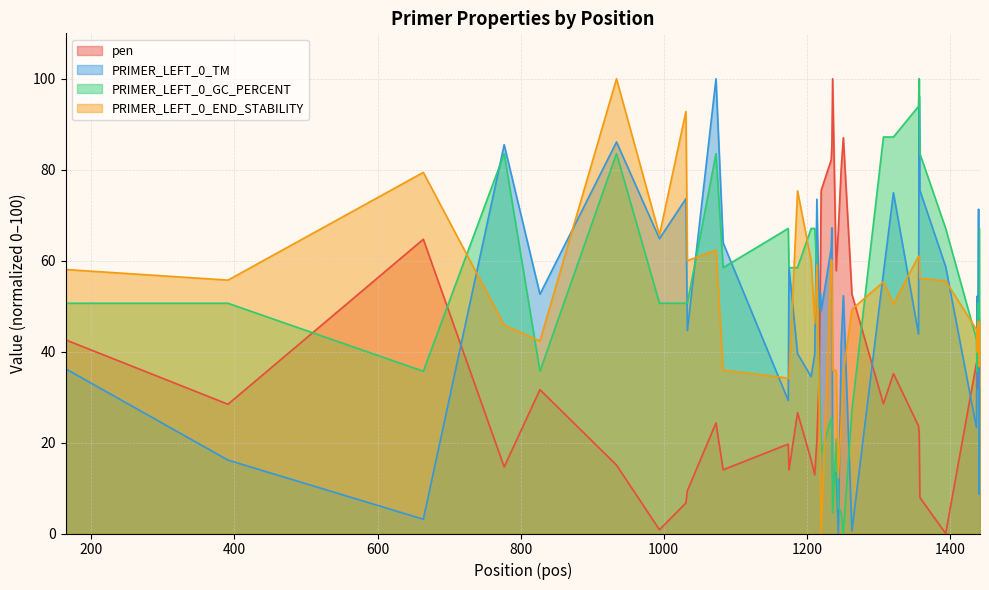

How many times do pen and PRIMER_LEFT_0_GC_PERCENT cross each other?

6